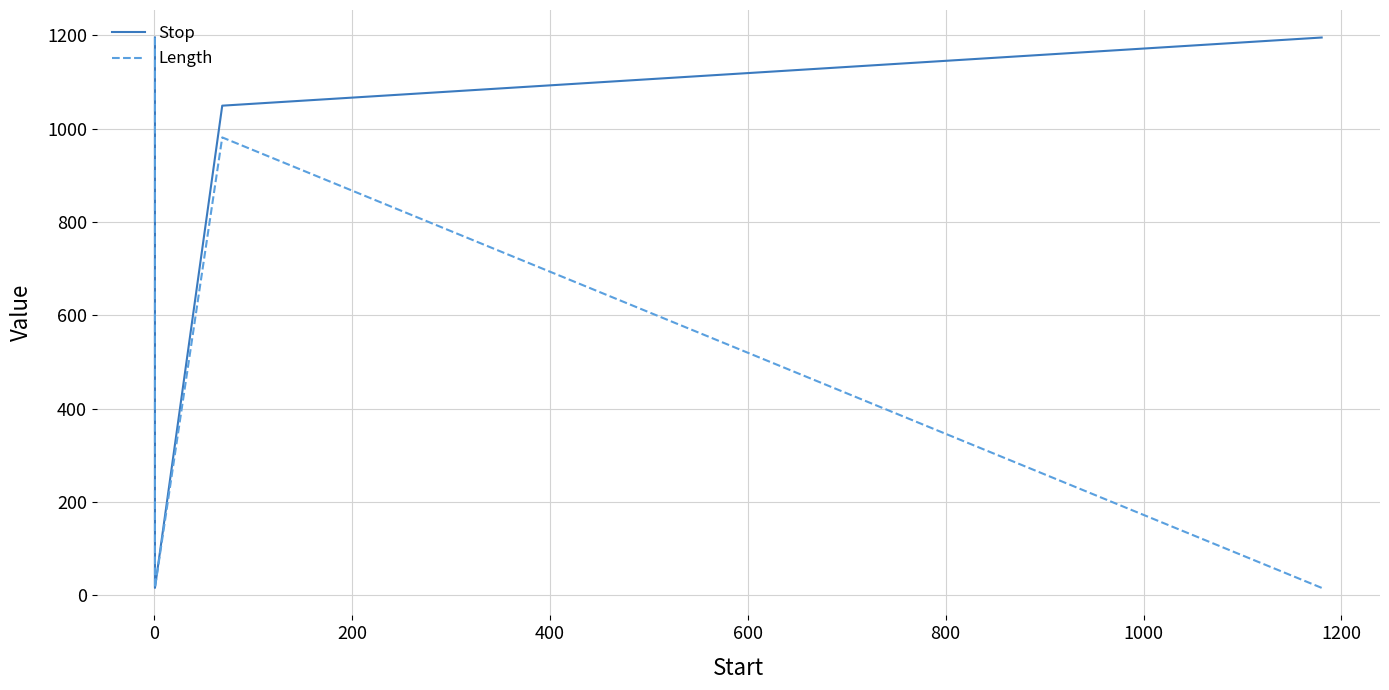

Reading right to left, extract all data points from this chart.

Stop: 1195	1049	16	1195
Length: 16	981	16	1195